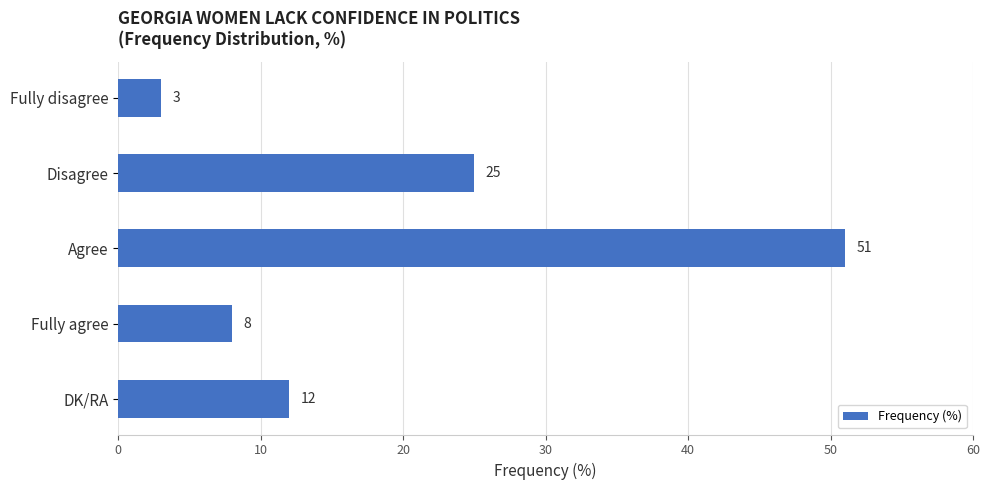

Approximately how many times larger is the value at Fully agree compared to Fully disagree?

2.7